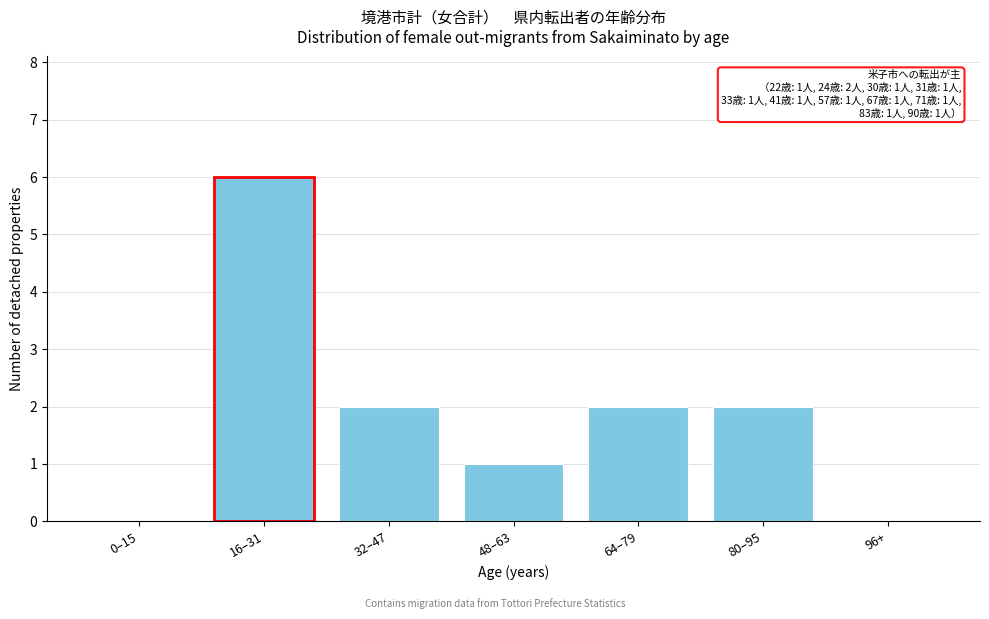

Reading right to left, extract all data points from this chart.

96+=0	80–95=2	64–79=2	48–63=1	32–47=2	16–31=6	0–15=0